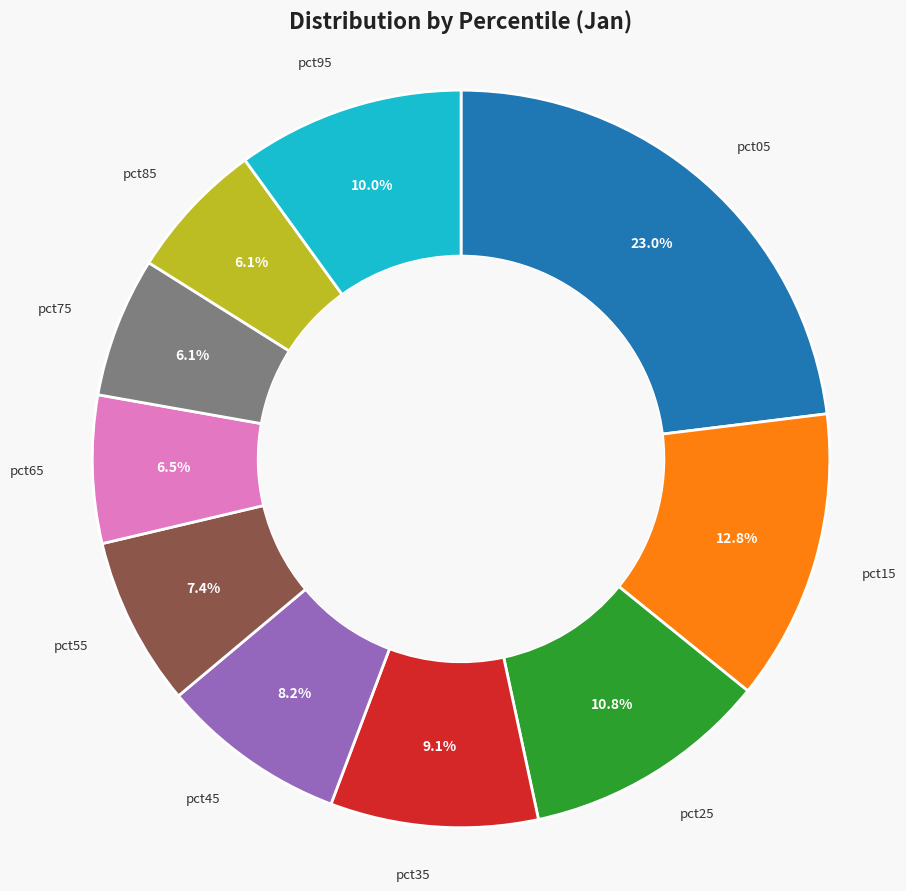

True or false: pct95 accounts for 10% of the total.

True